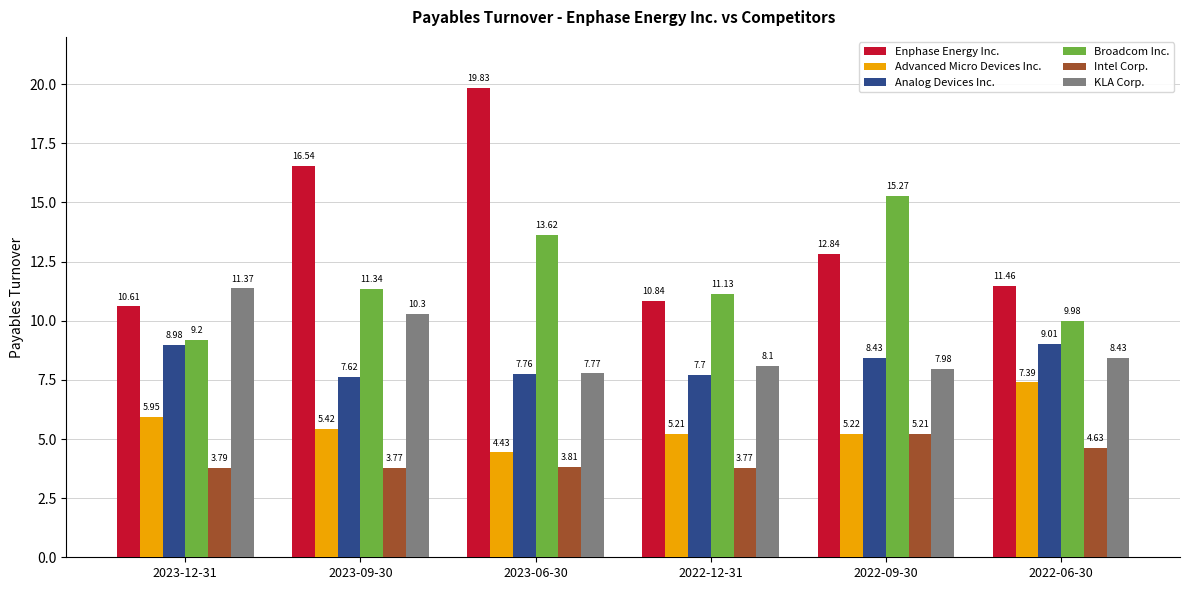

Rank the series at 2023-09-30 from highest to lowest value.

Enphase Energy Inc., Broadcom Inc., KLA Corp., Analog Devices Inc., Advanced Micro Devices Inc., Intel Corp.